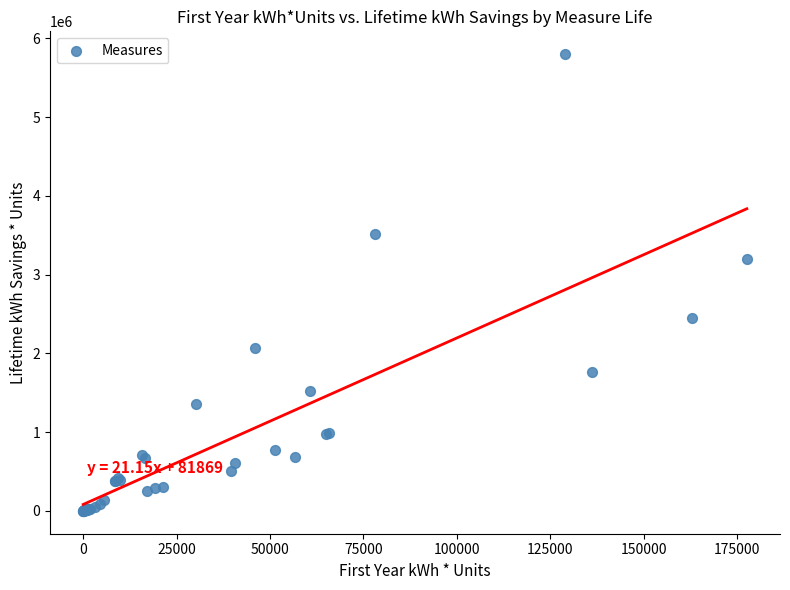

What Y value in the scatter plot is closest to 2900209?

3196674.0